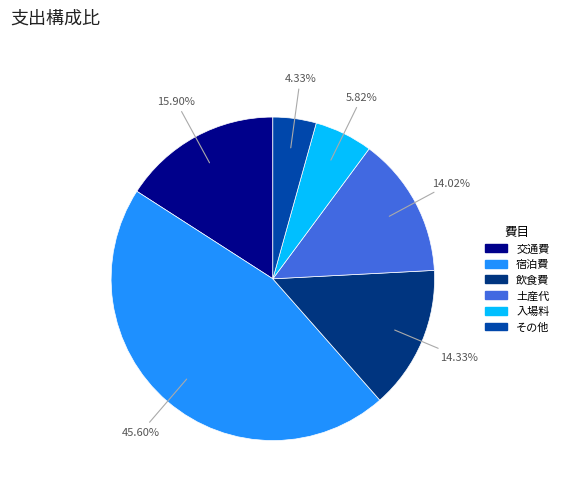

Which slice is the largest?

宿泊費